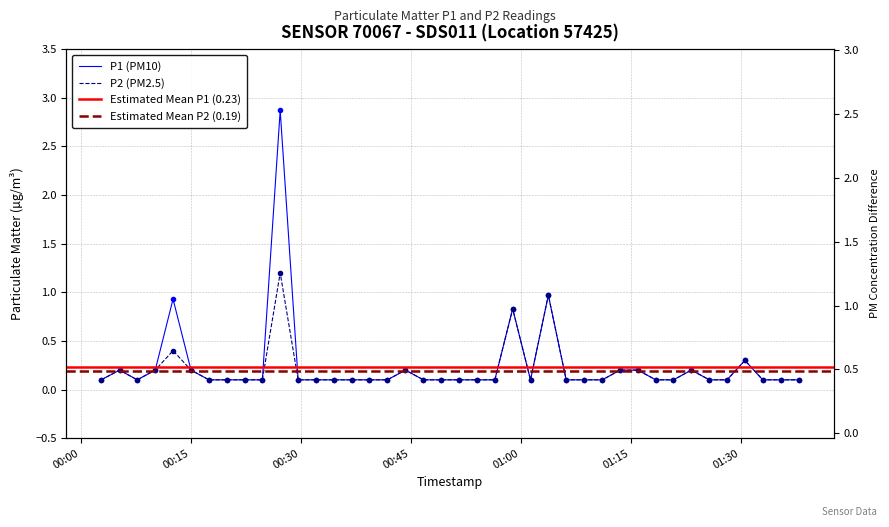

Which series has the largest total across all categories?

P1